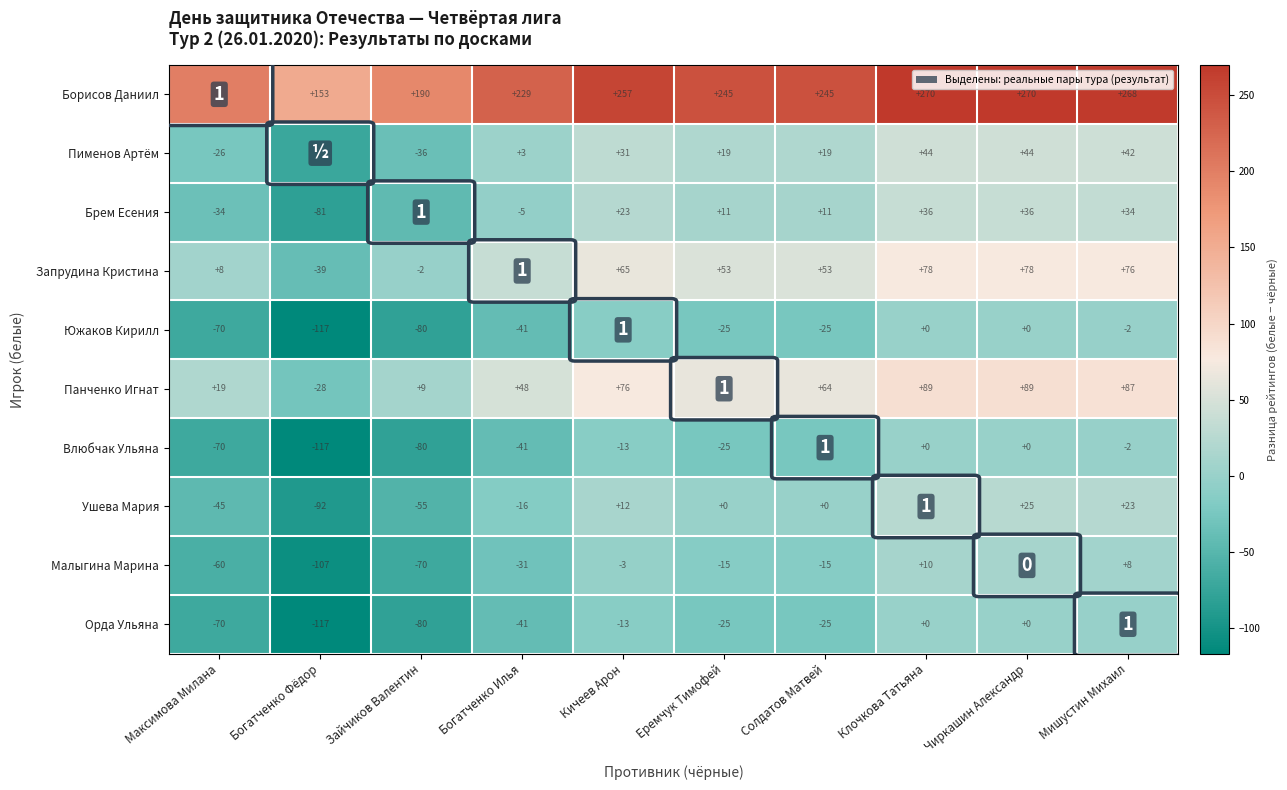

At how many categories does at least one series exceed 136?

10